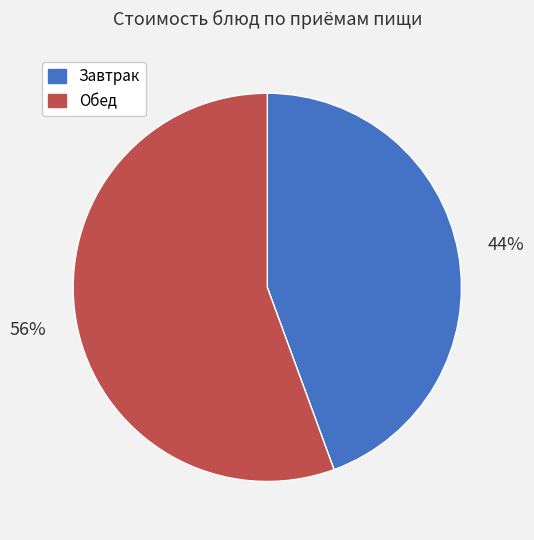

To the nearest percent, what portion does Завтрак represent?

44%